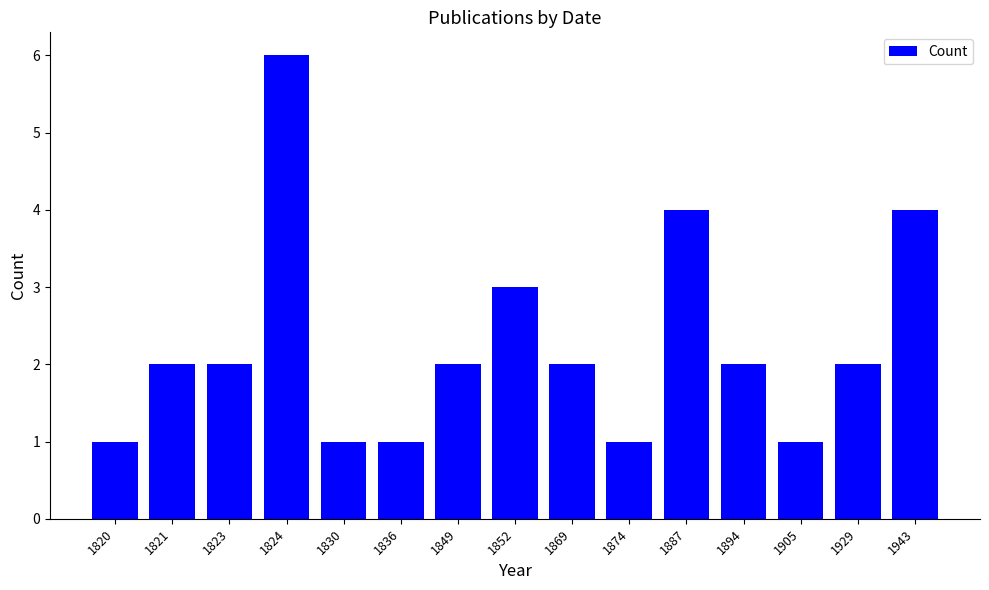

What is the average value?

2